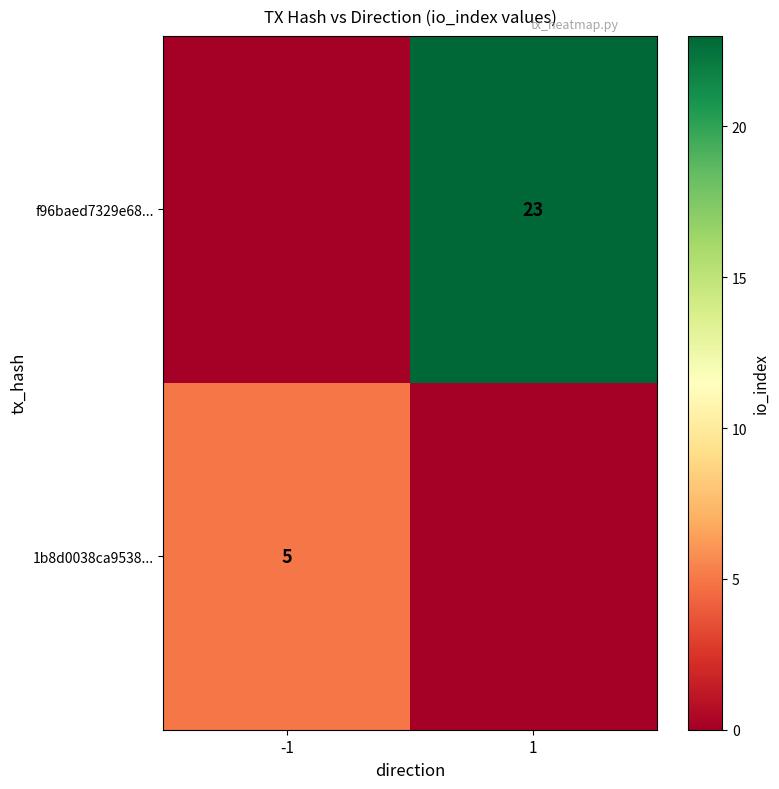

Is it true that 1b8d0038ca9538... equals 5 at -1?

True